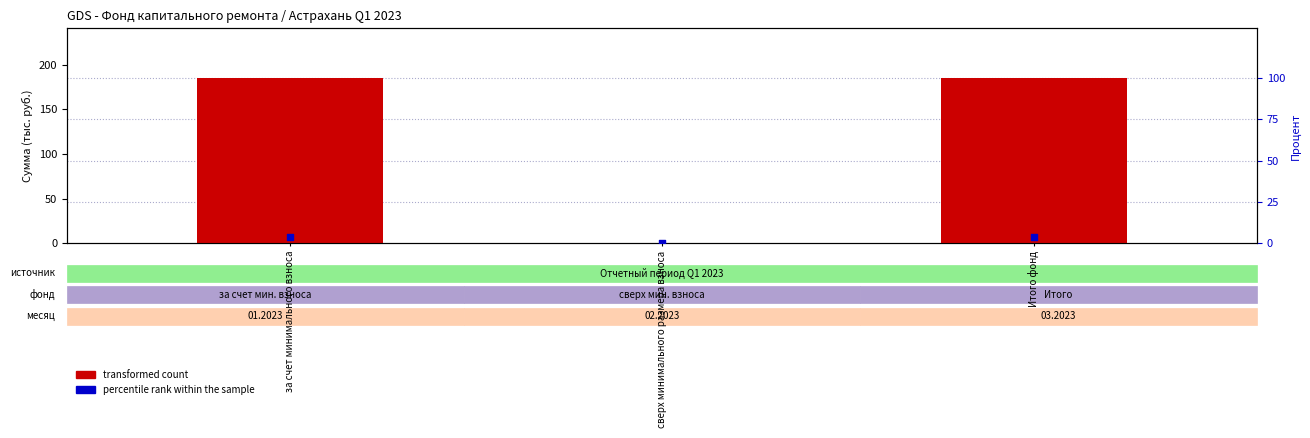

Is the value of transformed count at сверх минимального размера взноса greater than the value of percentile rank within the sample at за счет минимального взноса?

No